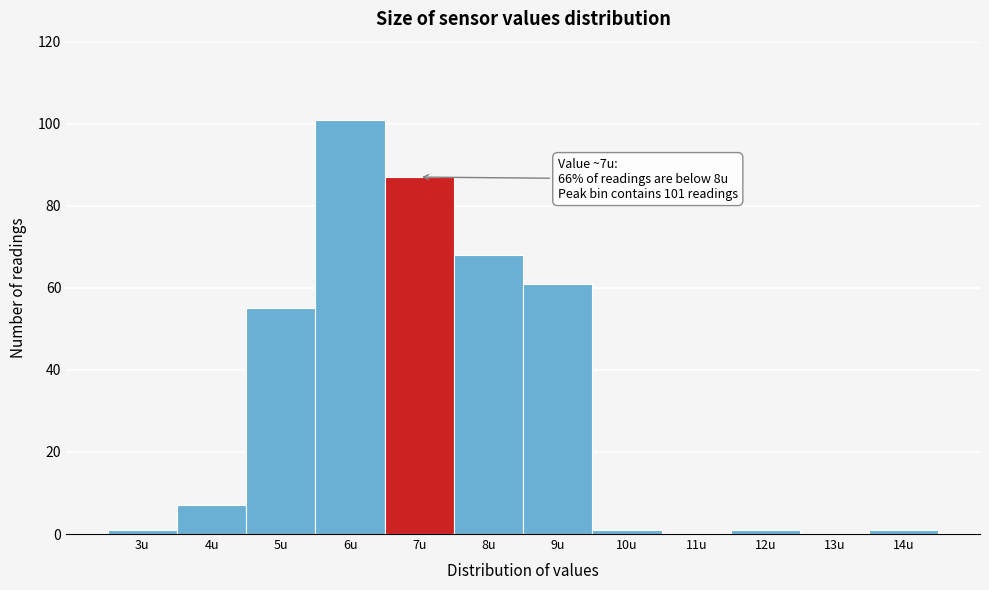

Reading left to right, what are all the values shown in this chart?

3u=1	4u=7	5u=55	6u=101	7u=87	8u=68	9u=61	10u=1	11u=0	12u=1	13u=0	14u=1